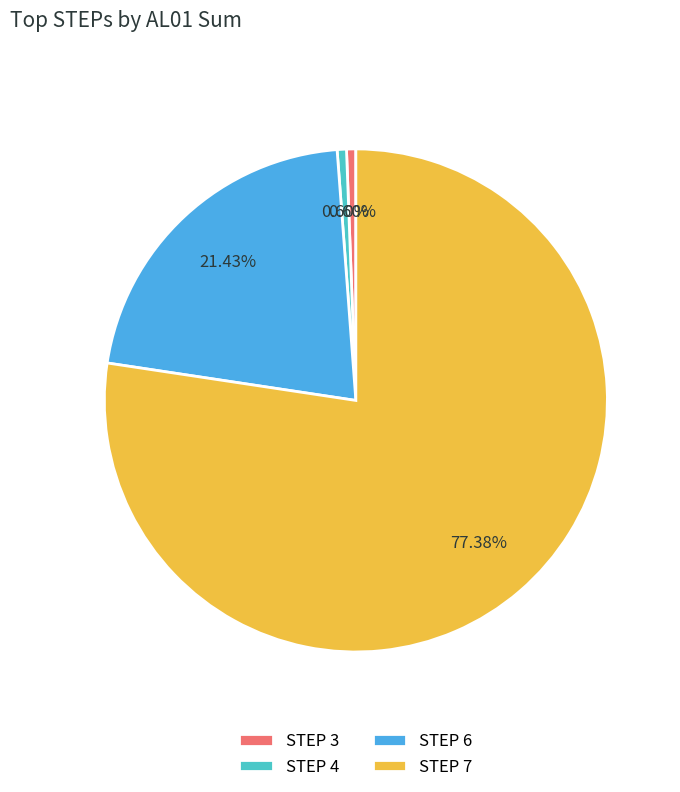

Approximately how many times larger is the value at STEP 7 compared to STEP 6?

3.6